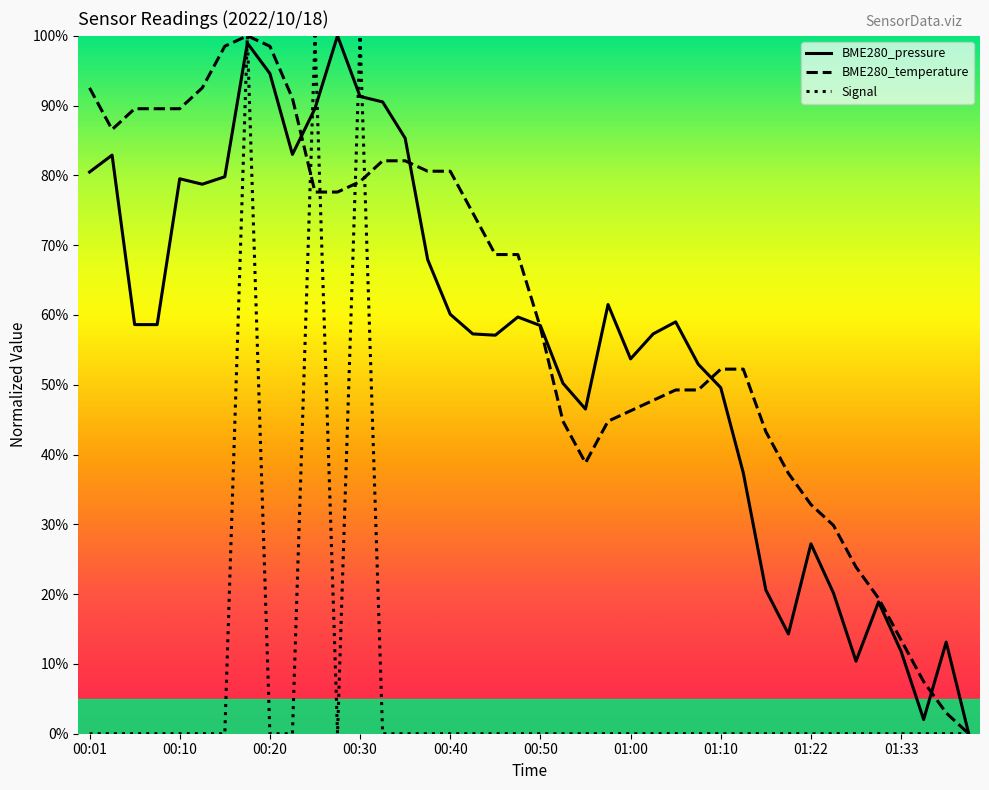

What is the maximum value shown in the chart?

100.0